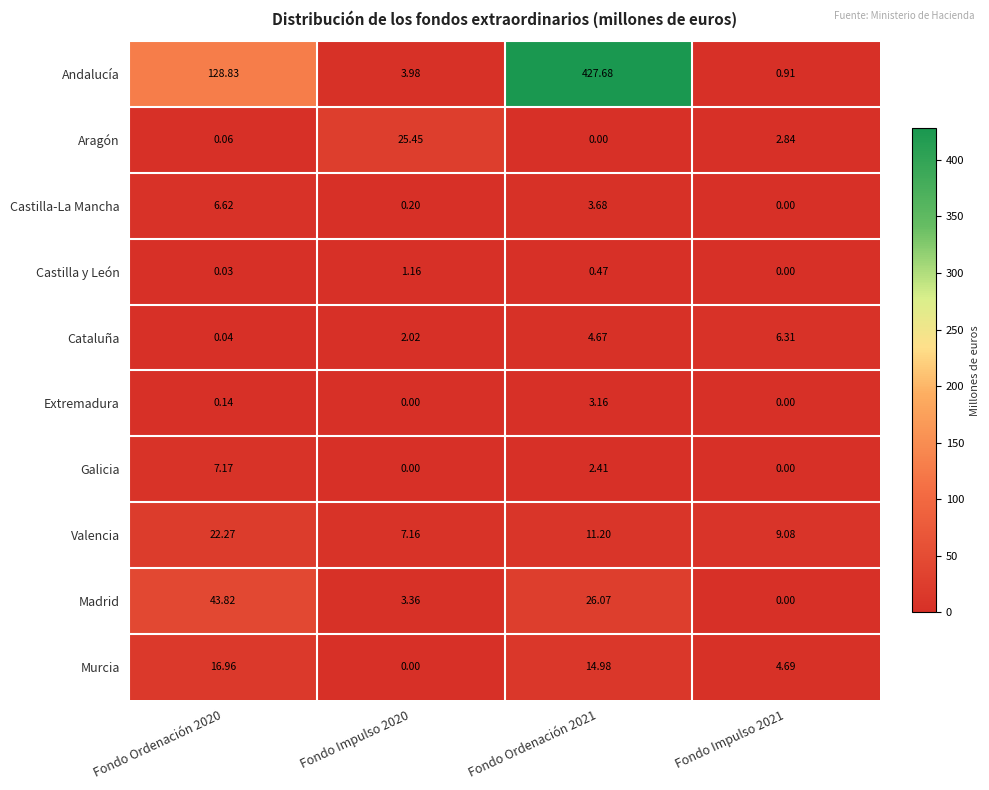

Which series changed the most between Fondo Impulso 2020 and Fondo Impulso 2021?

Aragón